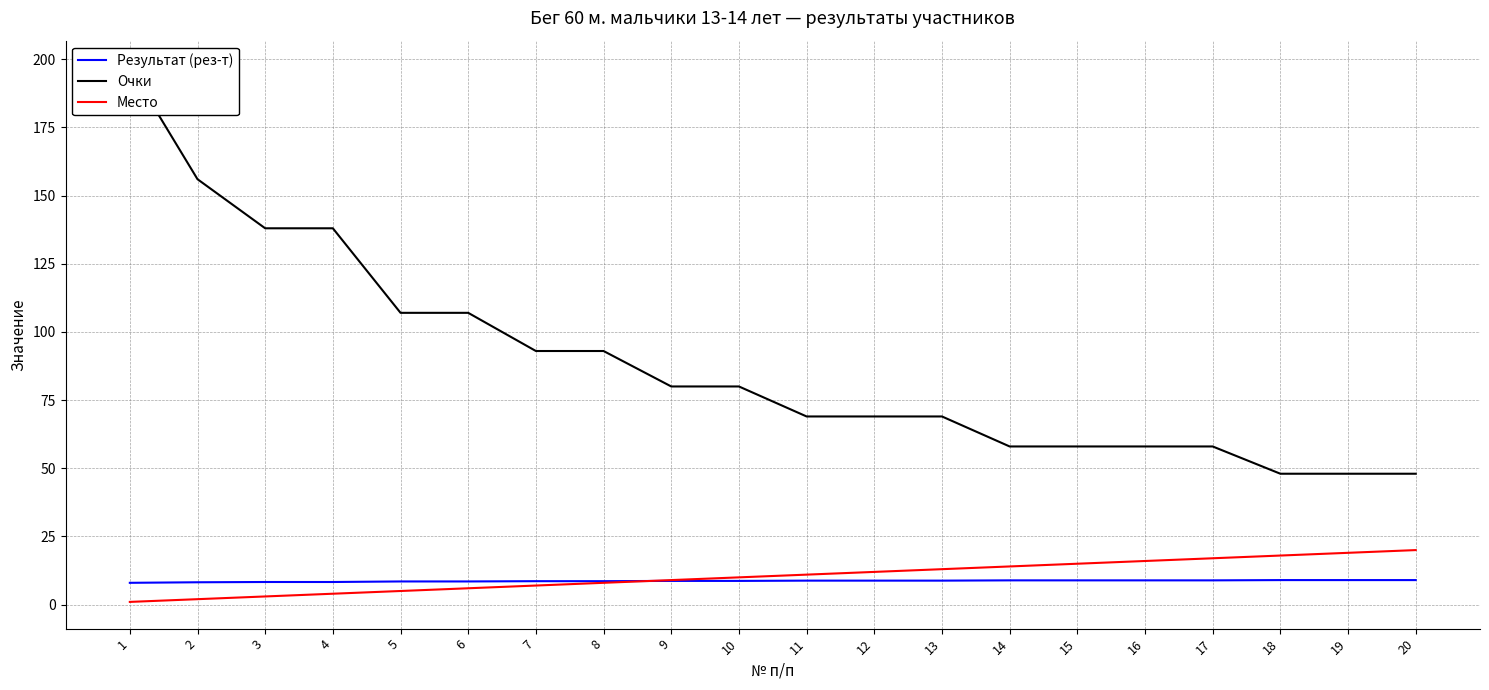

At which label does Результат (рез-т) reach its minimum?

1